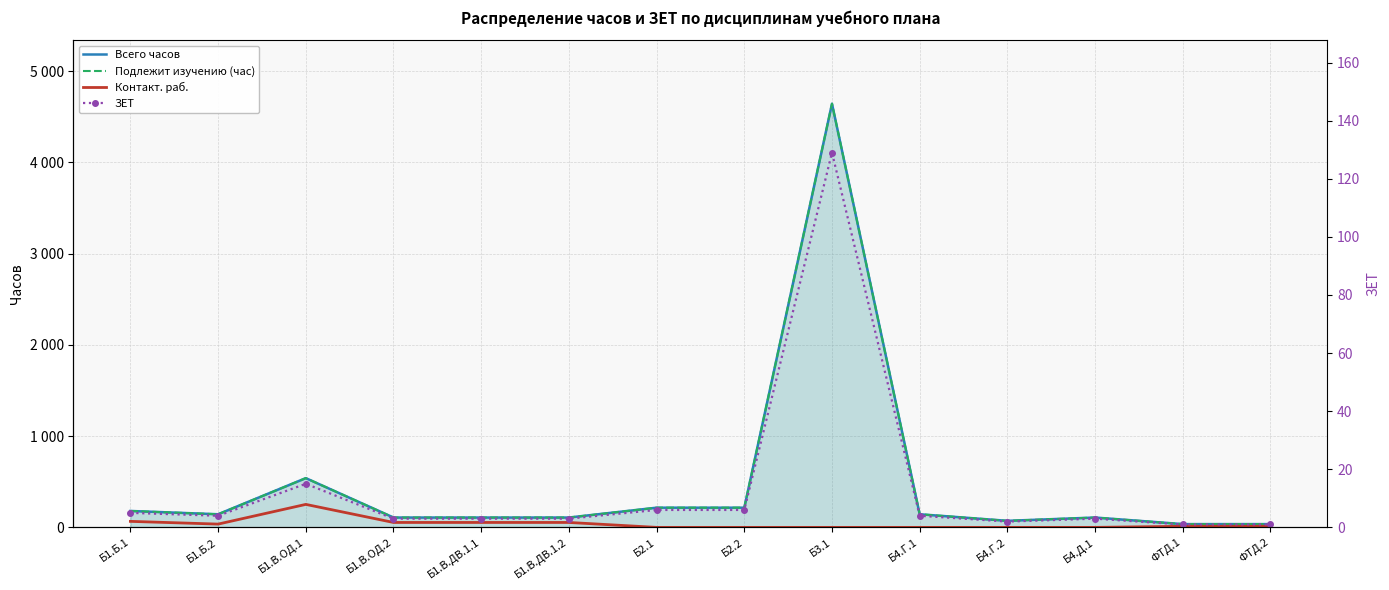

Which category has the lowest value in the Контакт. раб. series?

Б2.1